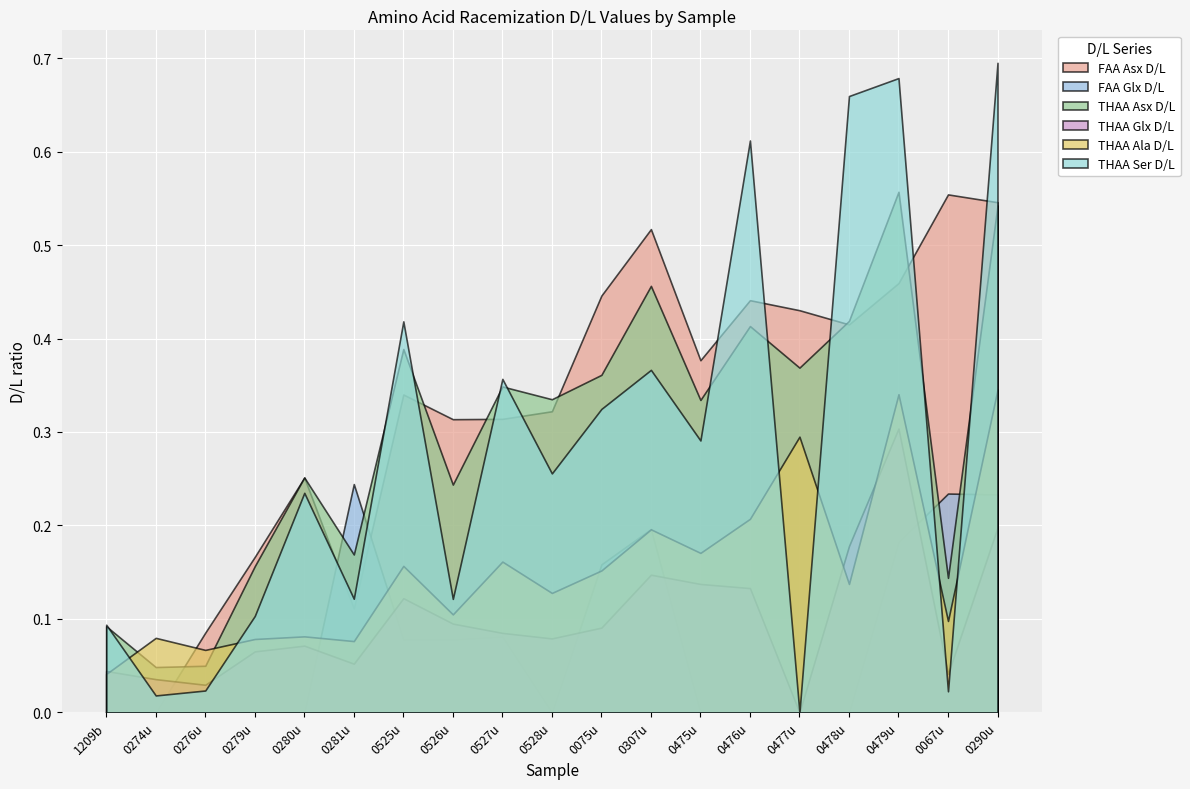

What is the value of the FAA Asx D/L point at the 18th from the left?

0.6